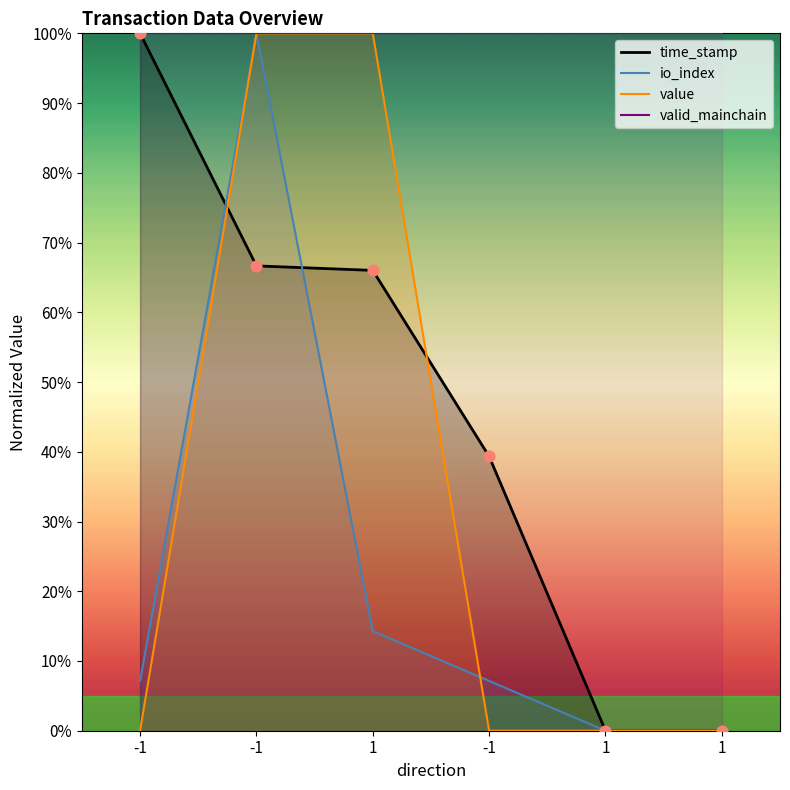

Is the value of time_stamp at -1 greater than the value of io_index at -1?

Yes